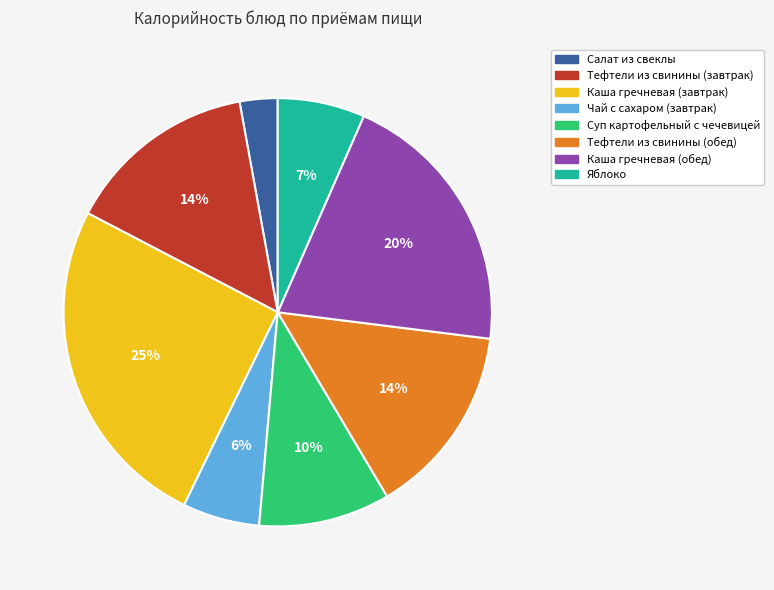

To the nearest percent, what percentage of the pie is Салат из свеклы?

3%